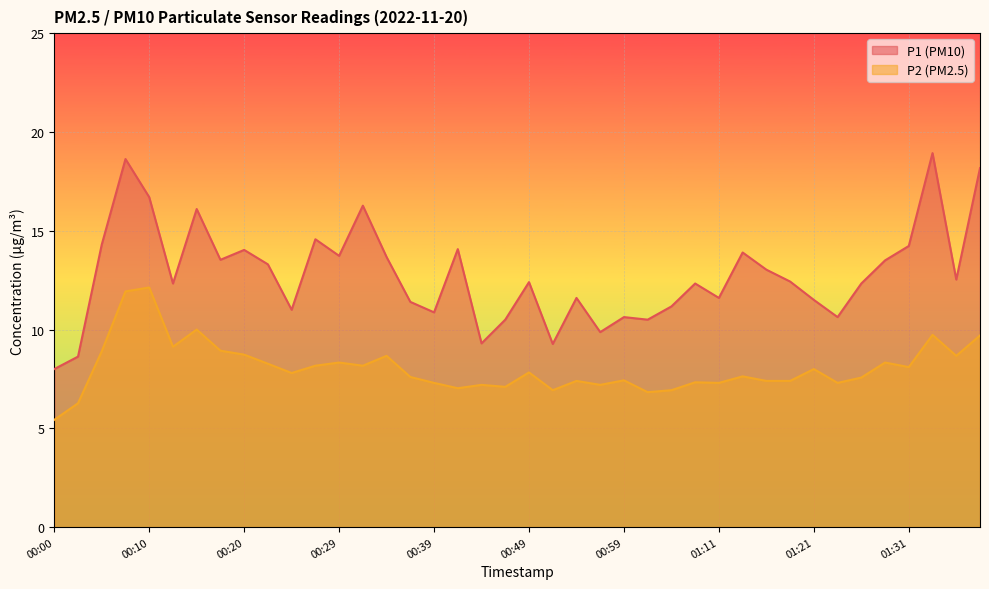

What is the label of the 19th point from the left?

00:44